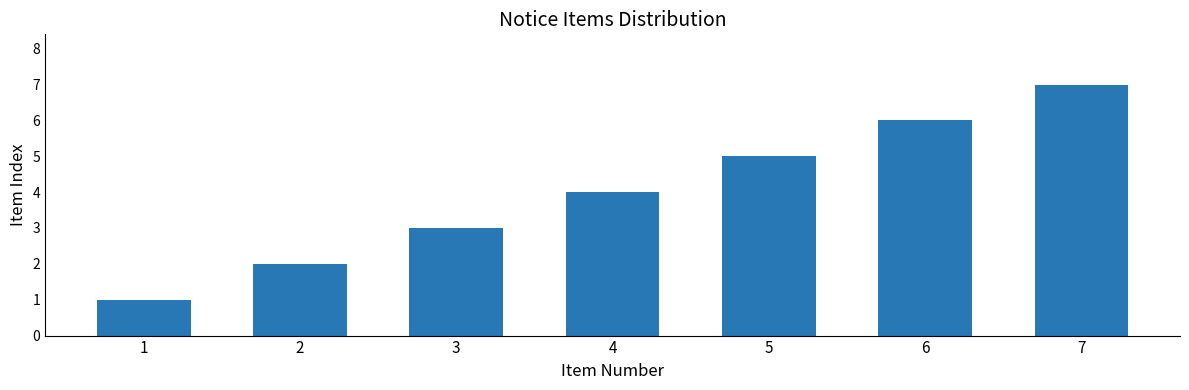

Rank the categories by value from lowest to highest.

1, 2, 3, 4, 5, 6, 7